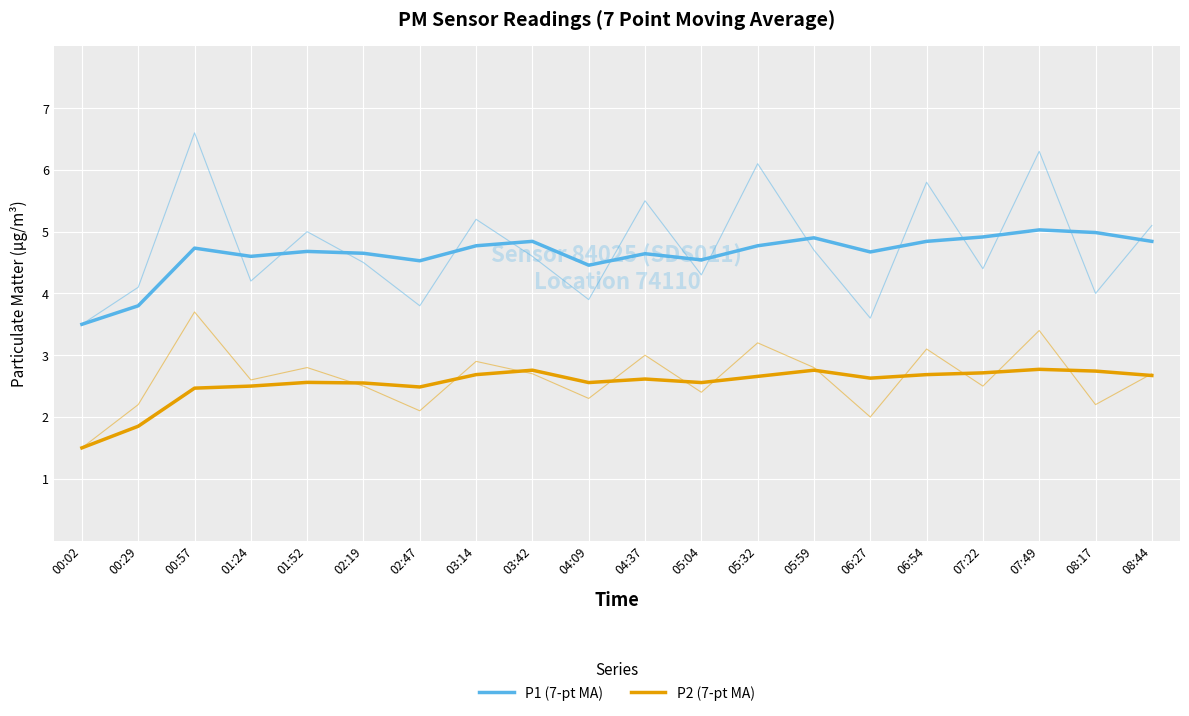

Rank the series by their average value, from highest to lowest.

P1 (7-pt MA), P2 (7-pt MA)